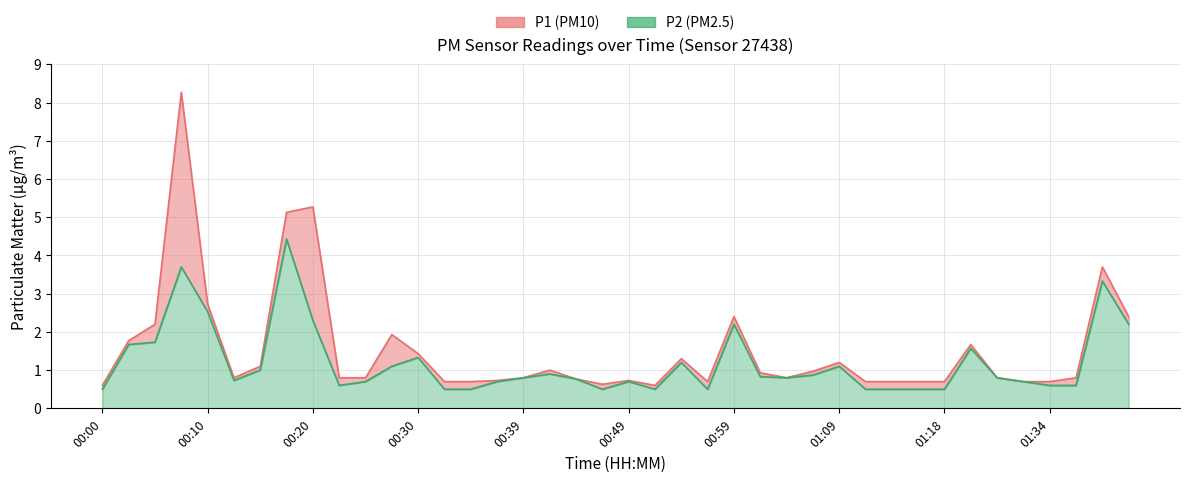

Reading left to right, what are all the values shown in this chart?

P1 (PM10): 0.6	1.8	2.2	8.3	2.7	0.8	1.1	5.1	5.3	0.8	0.8	1.9	1.4	0.7	0.7	0.7	0.8	1.0	0.8	0.6	0.7	0.6	1.3	0.7	2.4	0.9	0.8	1.0	1.2	0.7	0.7	0.7	0.7	1.7	0.8	0.7	0.7	0.8	3.7	2.4
P2 (PM2.5): 0.5	1.7	1.7	3.7	2.5	0.7	1.0	4.4	2.3	0.6	0.7	1.1	1.3	0.5	0.5	0.7	0.8	0.9	0.8	0.5	0.7	0.5	1.2	0.5	2.2	0.8	0.8	0.9	1.1	0.5	0.5	0.5	0.5	1.6	0.8	0.7	0.6	0.6	3.3	2.2